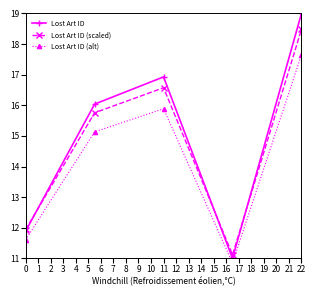

The value of Lost Art ID at 0 is 4.4. True or false?

False